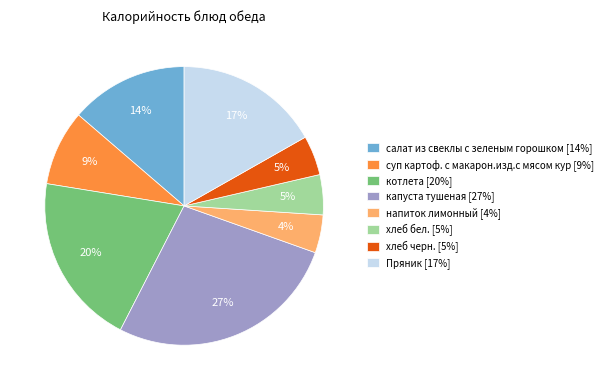

True or false: котлета accounts for 27% of the total.

False